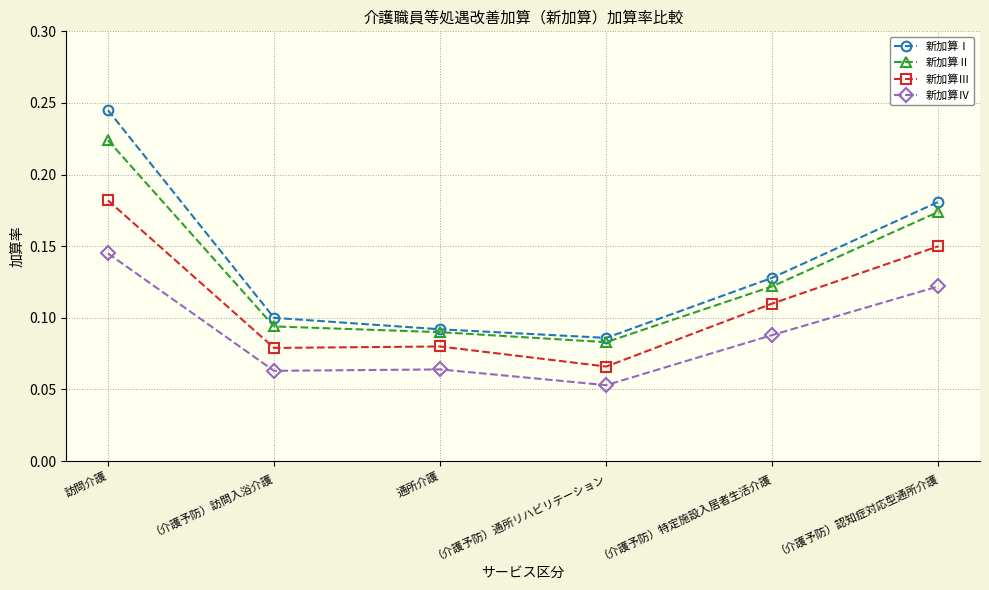

What are all the series names shown in the legend?

新加算Ⅰ, 新加算Ⅱ, 新加算Ⅲ, 新加算Ⅳ